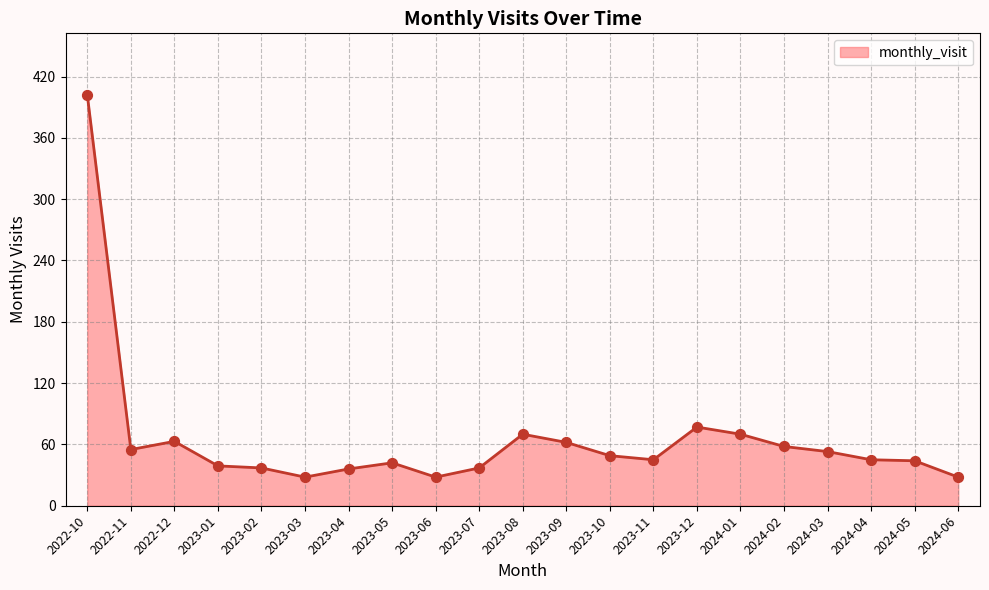

What is the change in value from 2022-10 to 2023-03?

-374